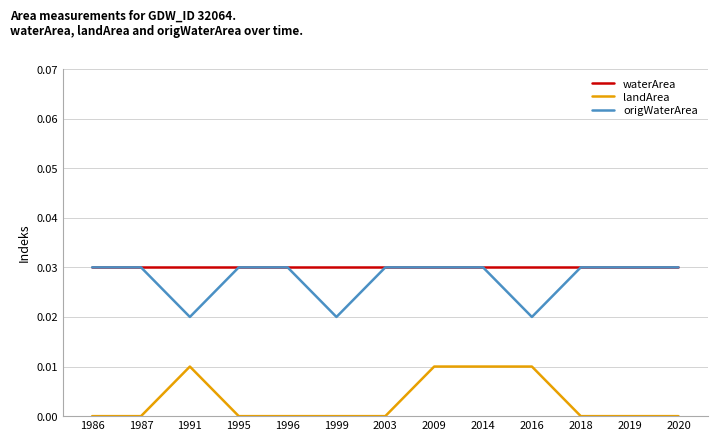

True or false: landArea and origWaterArea intersect in this chart.

False